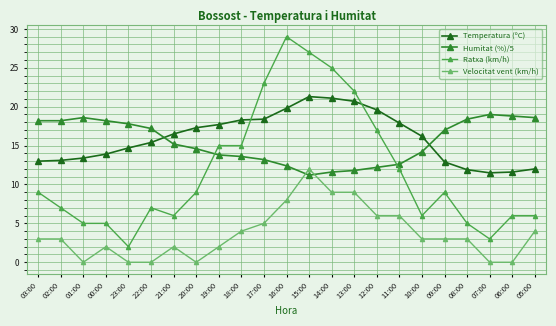

At which category is the sum across all series the highest?

15:00